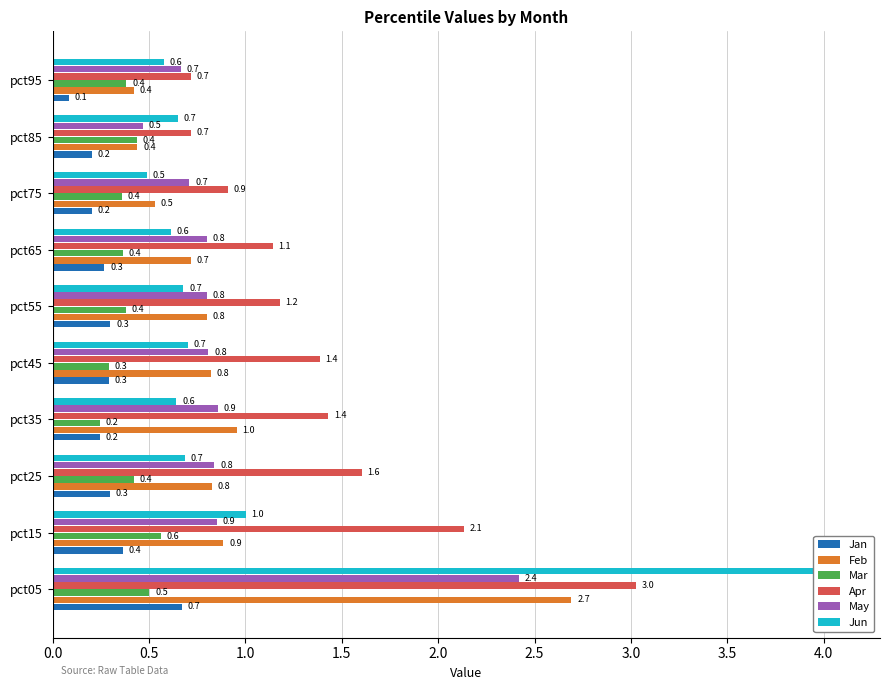

Are the bars horizontal?

Yes